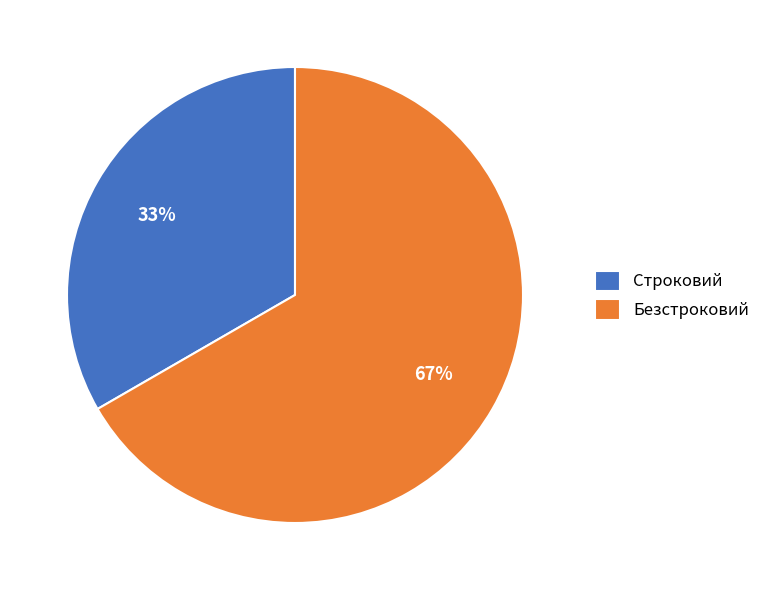

True or false: Строковий accounts for 19% of the total.

False